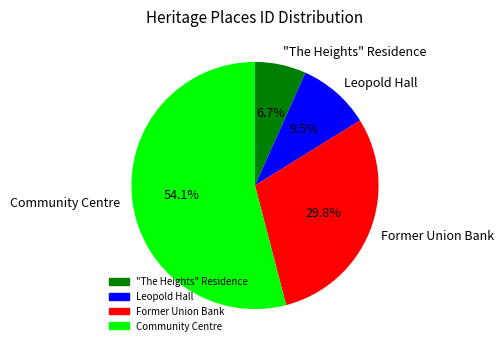

To the nearest percent, what portion does "The Heights" Residence represent?

7%